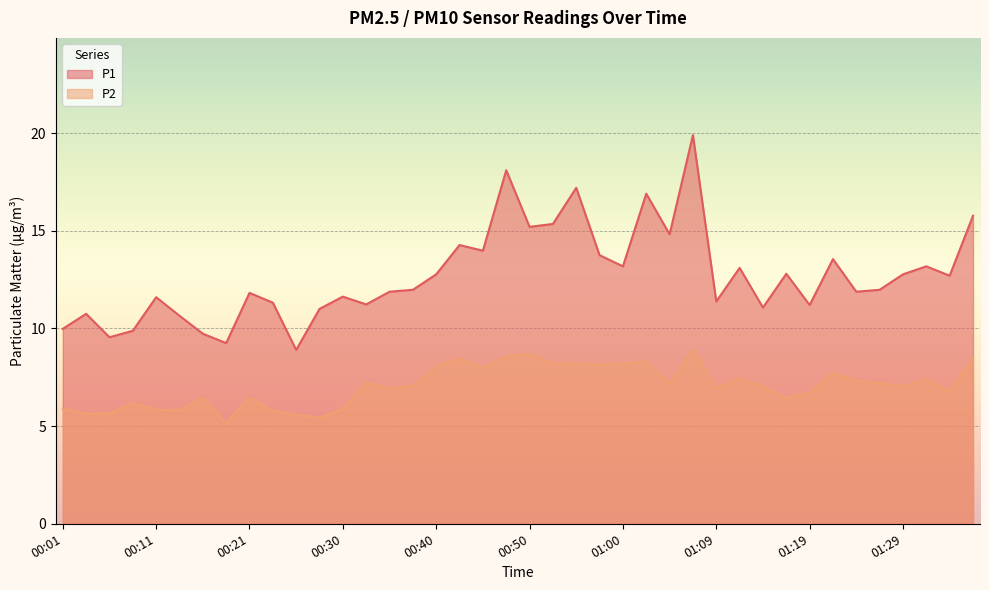

What is the difference between the P1 values at 00:01 and 00:33?

1.2